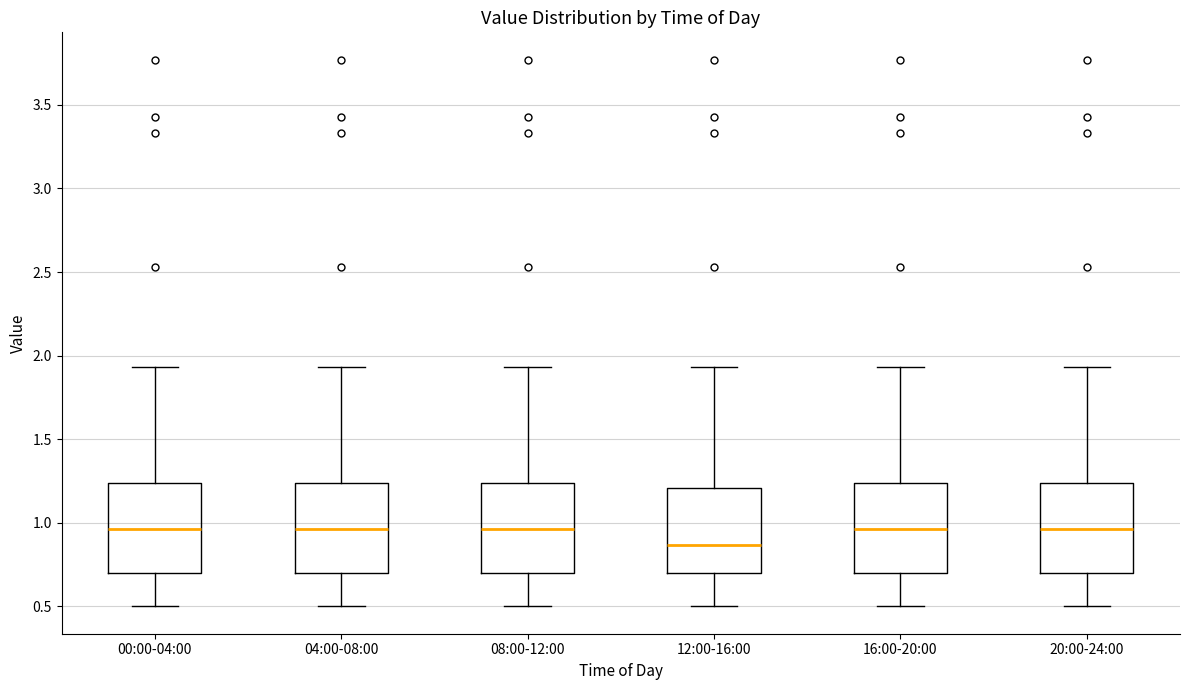

Reading left to right, read every box against the y-axis: the position of its median line, the range the box covers, and the ends of its whiskers. The values are not printed on the chart, so give them approximately, as read against the axis.

00:00-04:00: median 0.95, box 0.70 to 1.25, whiskers 0.50 to 1.95
04:00-08:00: median 0.95, box 0.70 to 1.25, whiskers 0.50 to 1.95
08:00-12:00: median 0.95, box 0.70 to 1.25, whiskers 0.50 to 1.95
12:00-16:00: median 0.85, box 0.70 to 1.20, whiskers 0.50 to 1.95
16:00-20:00: median 0.95, box 0.70 to 1.25, whiskers 0.50 to 1.95
20:00-24:00: median 0.95, box 0.70 to 1.25, whiskers 0.50 to 1.95